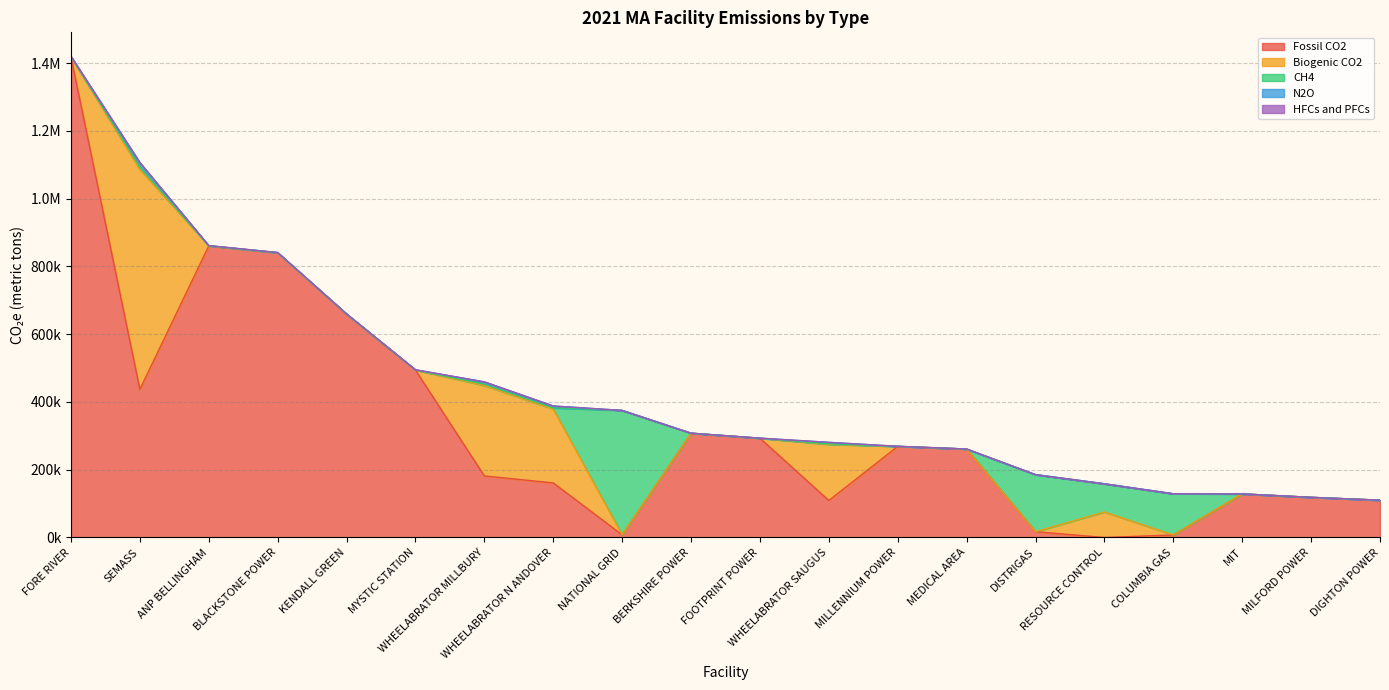

True or false: Fossil CO2 has more than 1 interior local peaks.

True